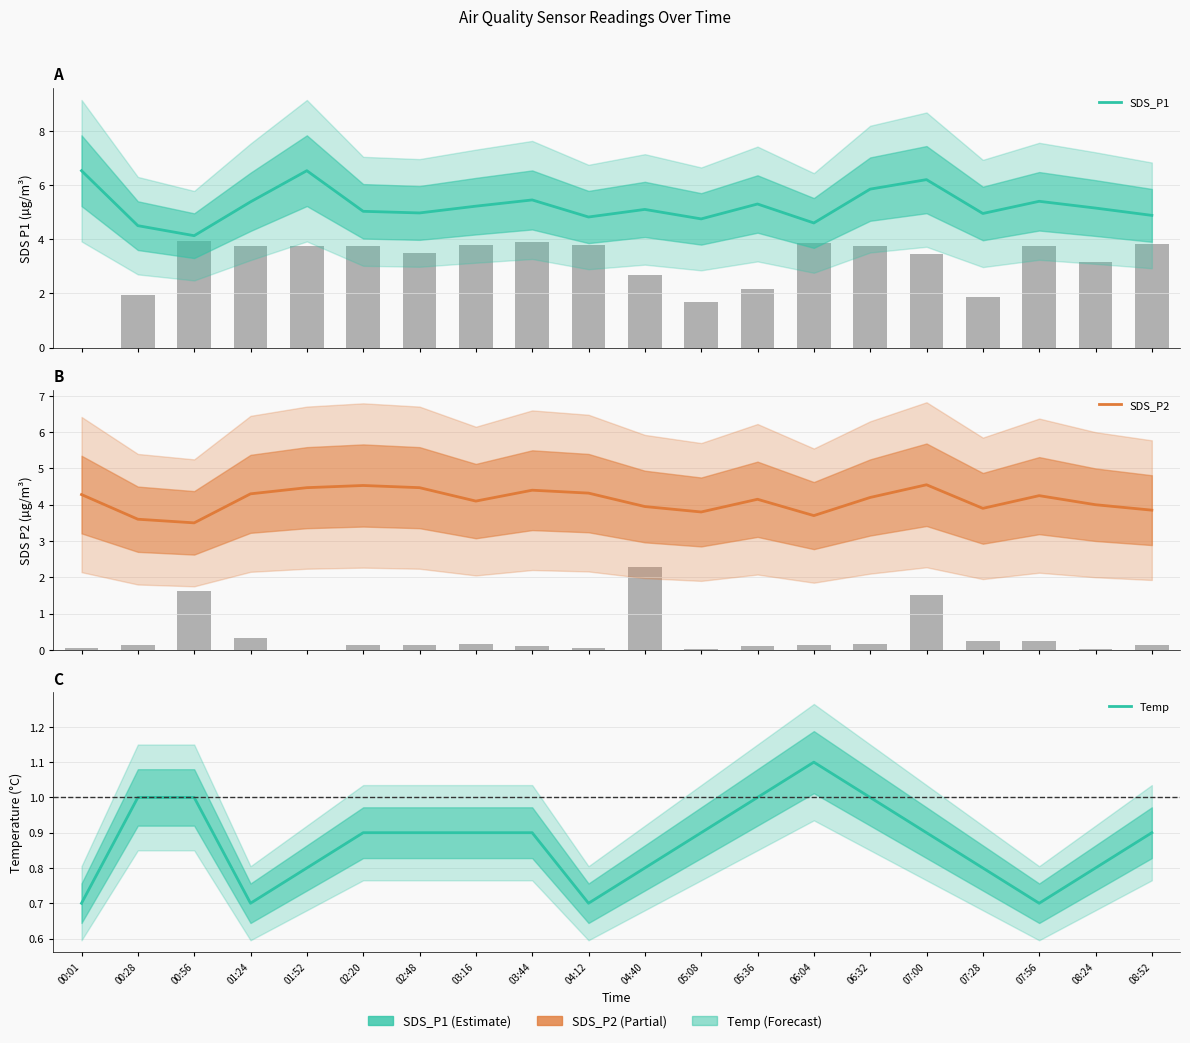

Which category has the highest value across all series?

00:01